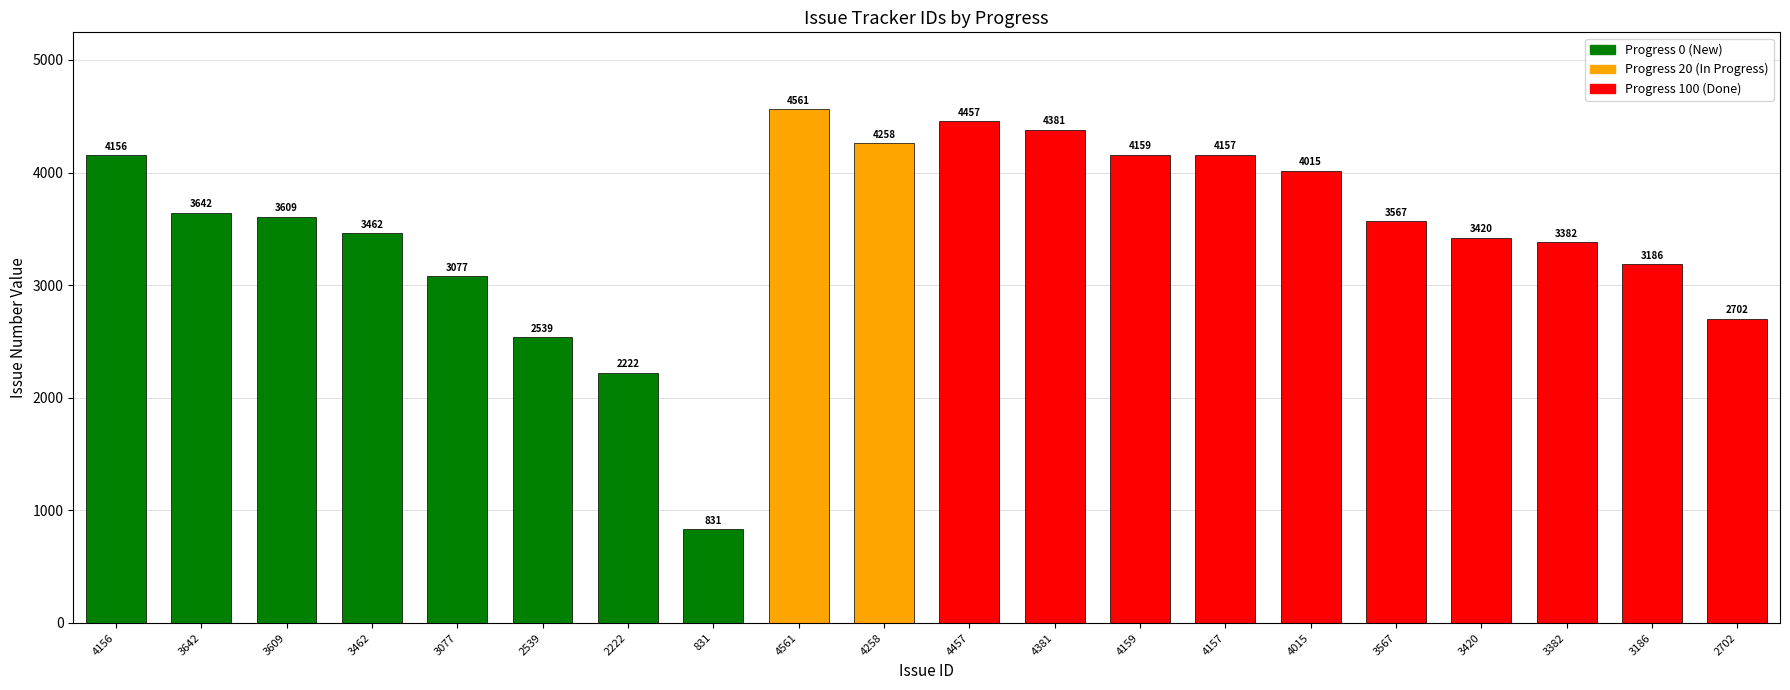

Reading left to right, what are all the values shown in this chart?

4156=4156	3642=3642	3609=3609	3462=3462	3077=3077	2539=2539	2222=2222	831=831	4561=4561	4258=4258	4457=4457	4381=4381	4159=4159	4157=4157	4015=4015	3567=3567	3420=3420	3382=3382	3186=3186	2702=2702